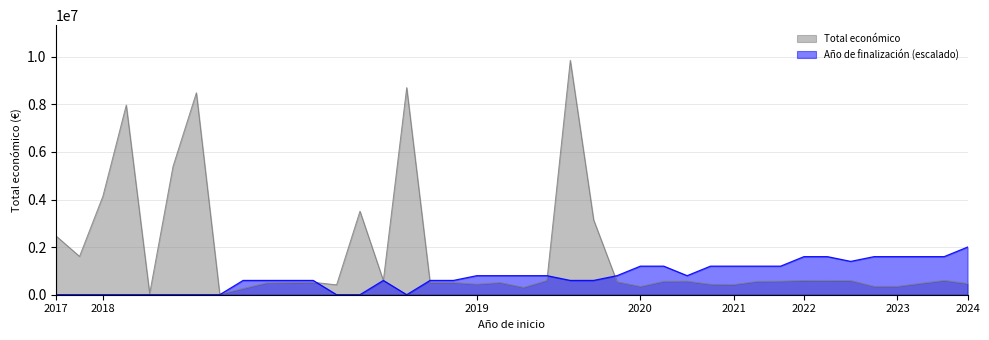

At how many categories does at least one series exceed 4209922?

5